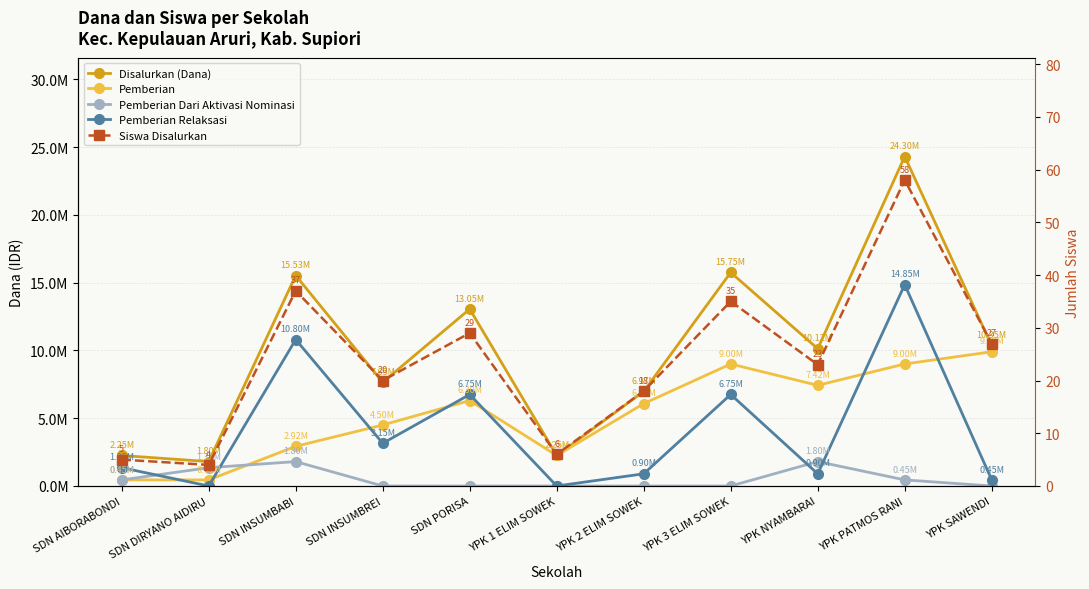

Is the value of Pemberian Dari Aktivasi Nominasi at YPK NYAMBARAI greater than the value of Pemberian Relaksasi at YPK NYAMBARAI?

Yes